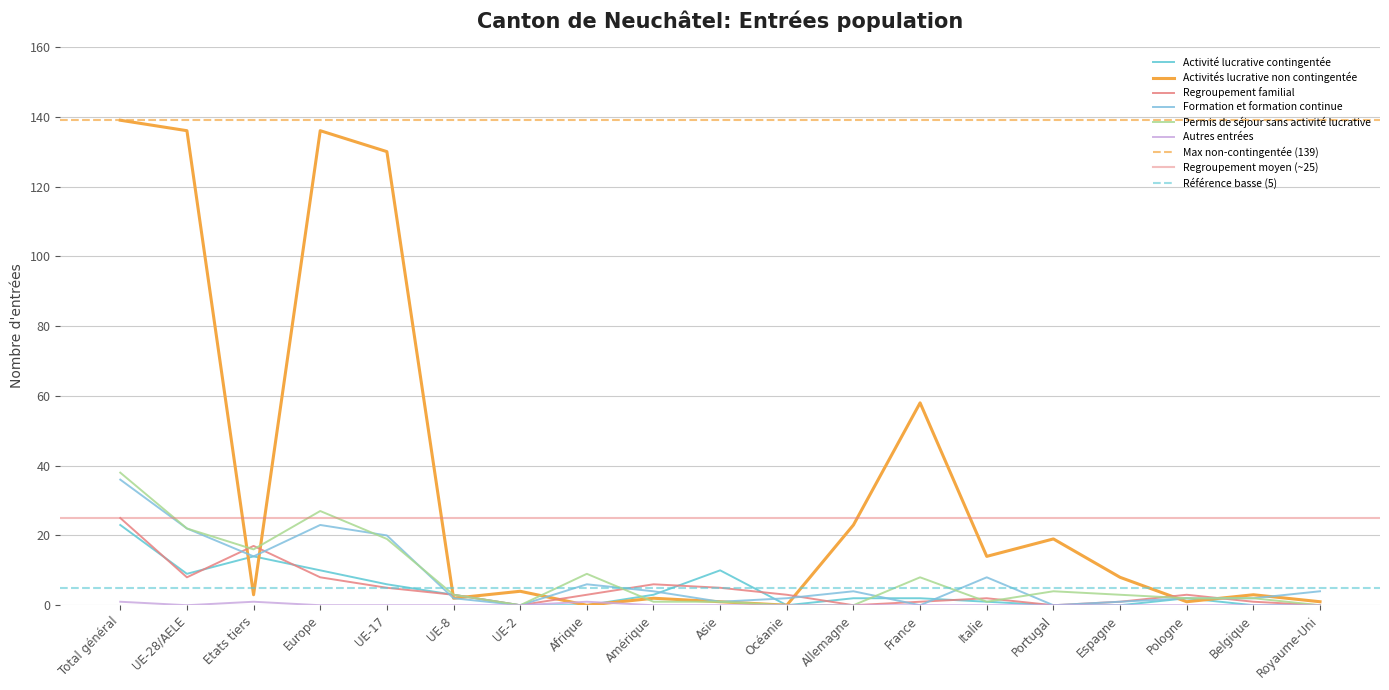

What is the difference between the Regroupement familial values at Etats tiers and Pologne?

14